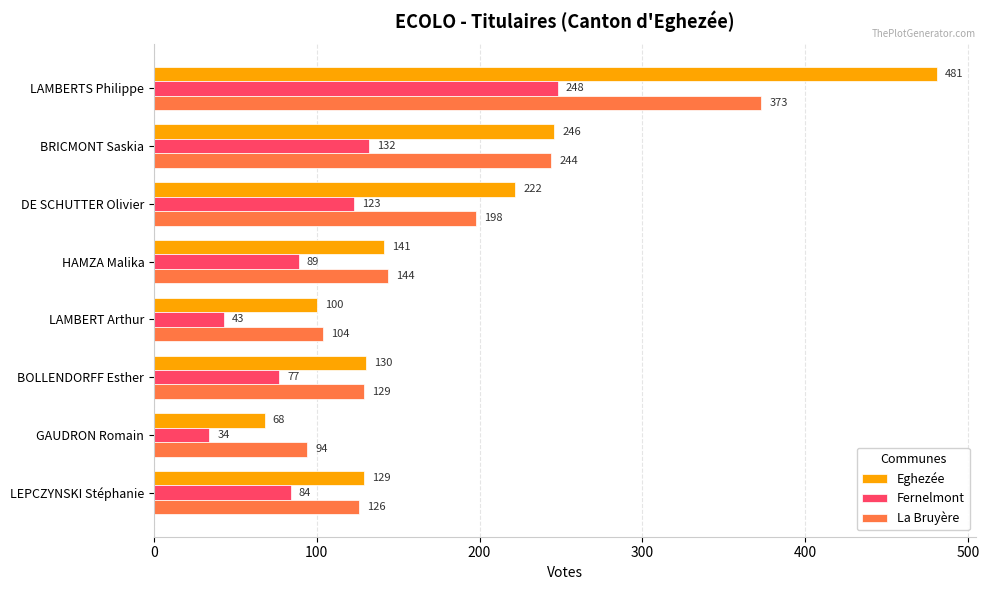

The value of Eghezée at LEPCZYNSKI Stéphanie is 129. True or false?

True